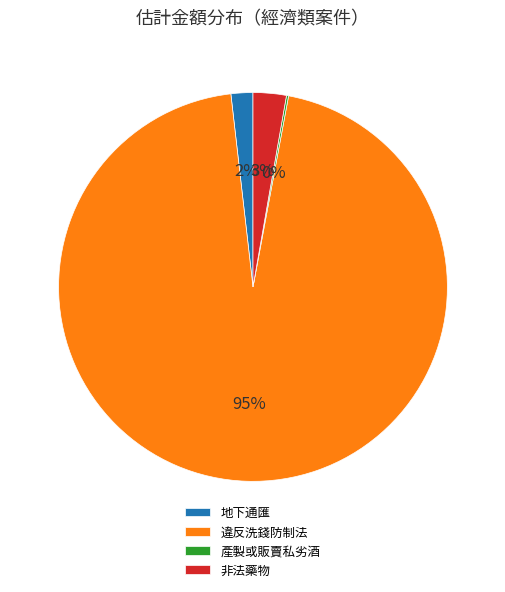

Which category has the biggest portion of the pie?

違反洗錢防制法